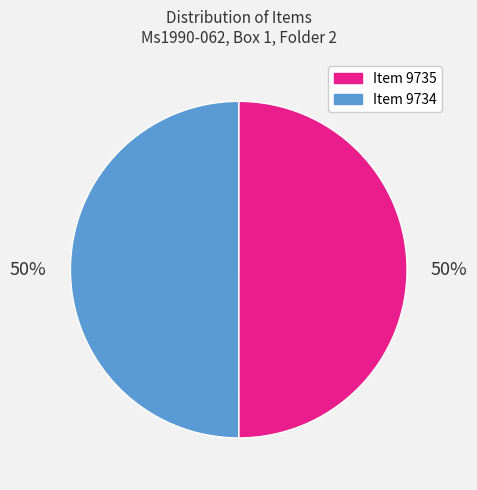

Is it true that Item 9734 is 50% of the pie?

True